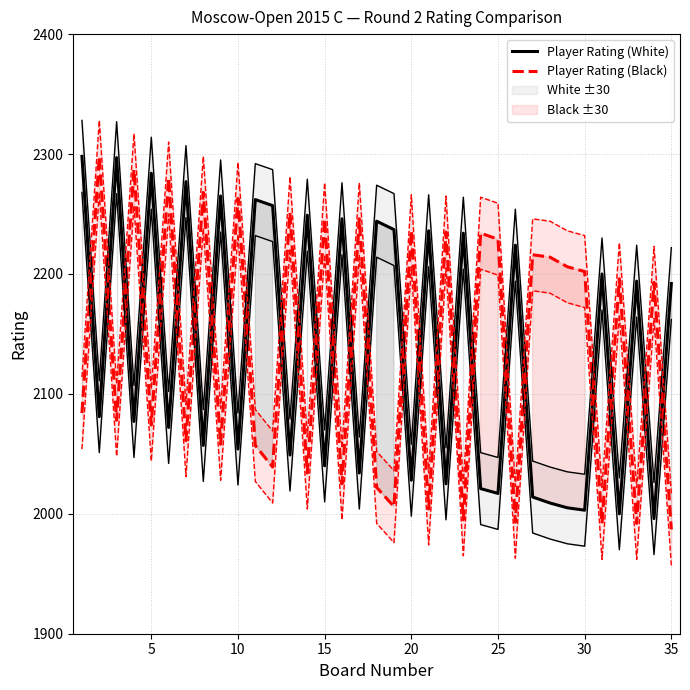

What is the minimum value for Player Rating (Black)?

1987